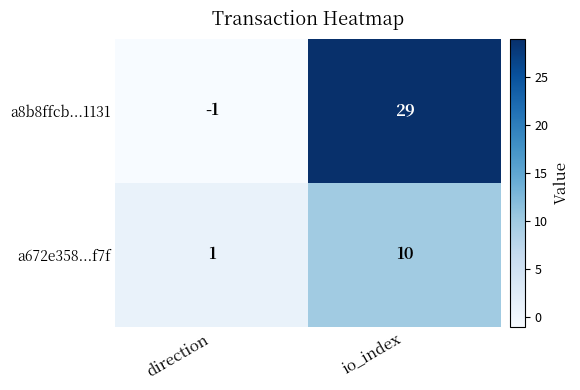

At which label does a8b8ffcb...1131 reach its peak?

io_index